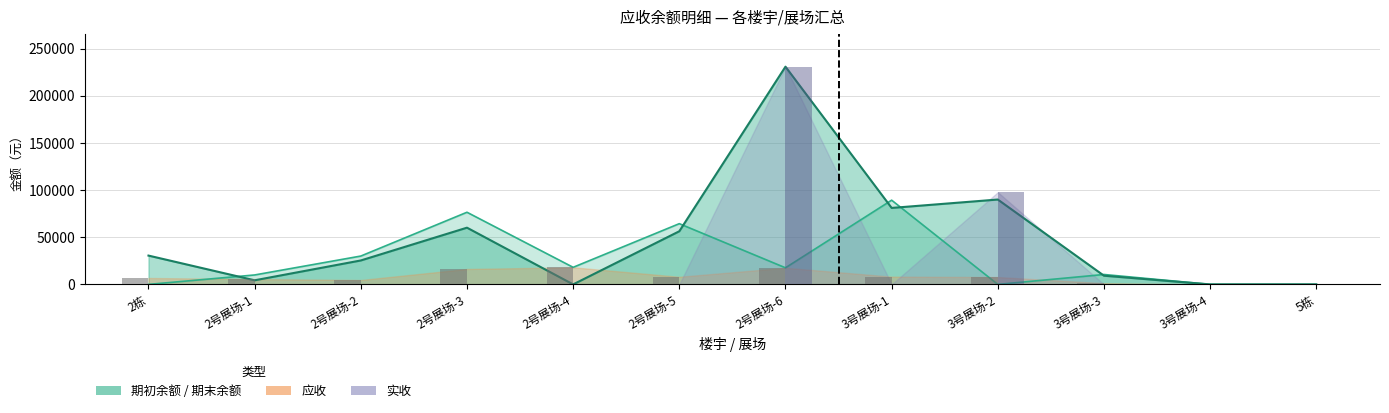

At which label is 期初余额 closest to 44652?

2号展场-2